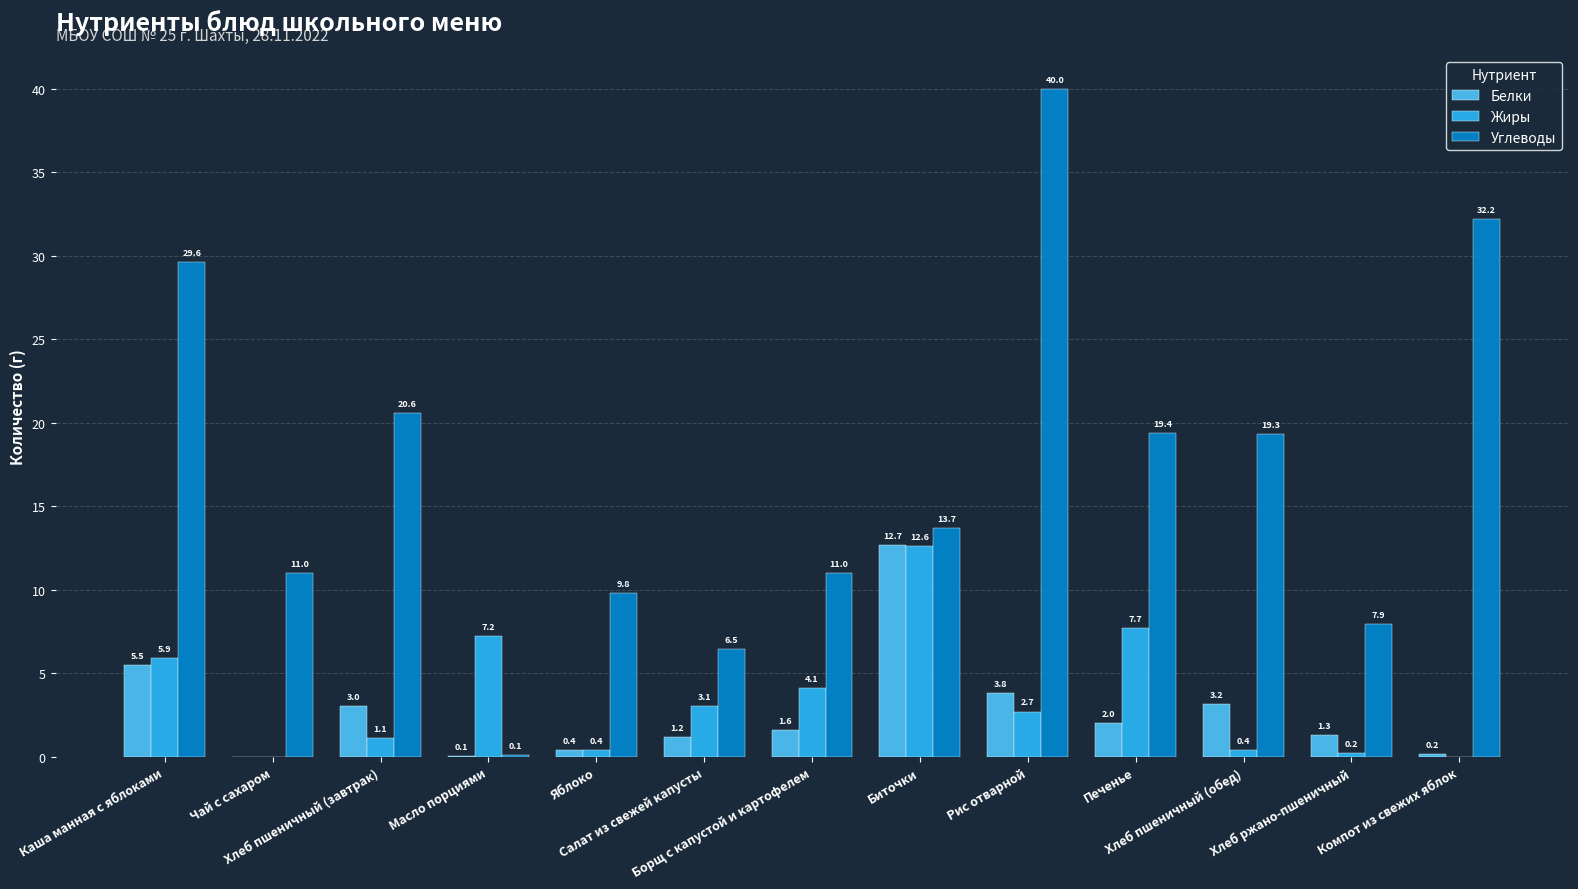

What is the maximum value shown in the chart?

40.0